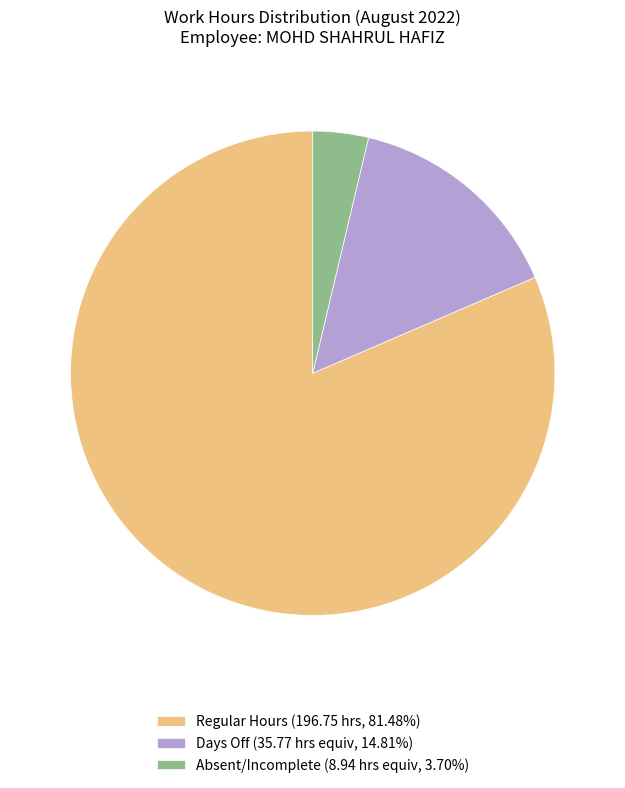

Is the sum of Absent/Incomplete (8.94 hrs equiv, 3.70%) and Days Off (35.77 hrs equiv, 14.81%) greater than half?

No